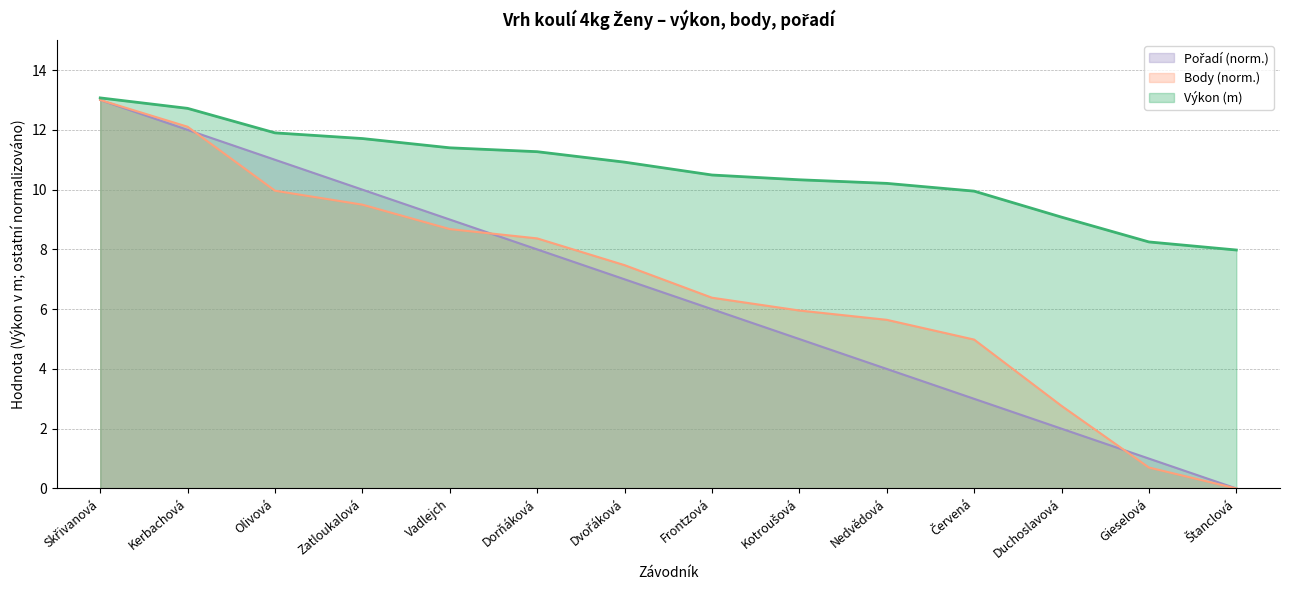

At which label is Body closest to 6?

Kotroušová